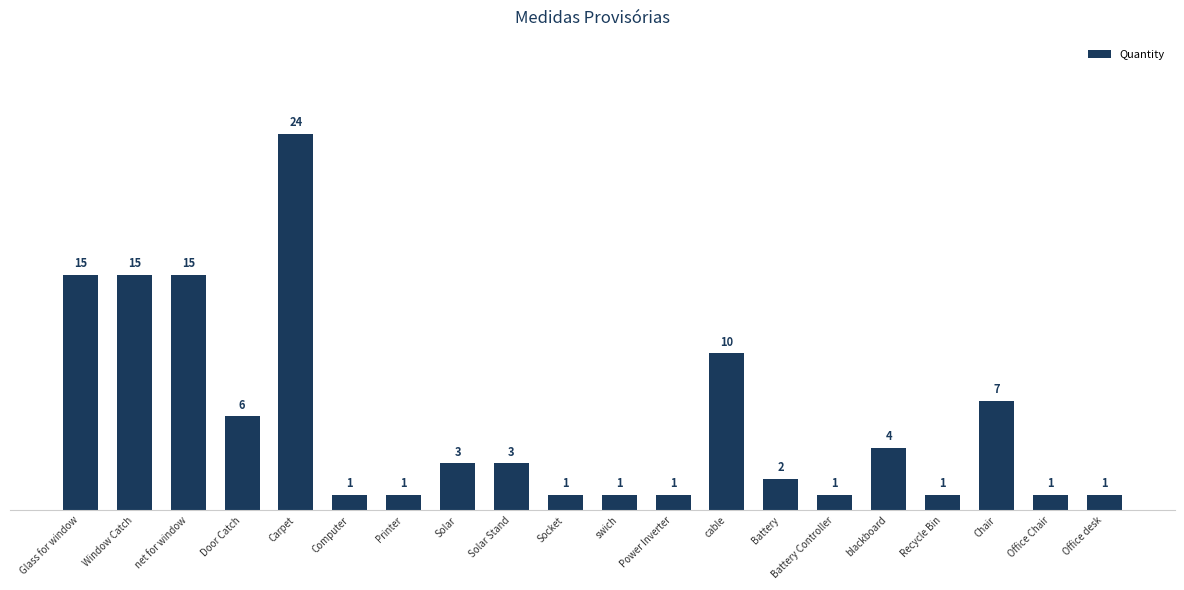

What is the smallest value displayed?

1